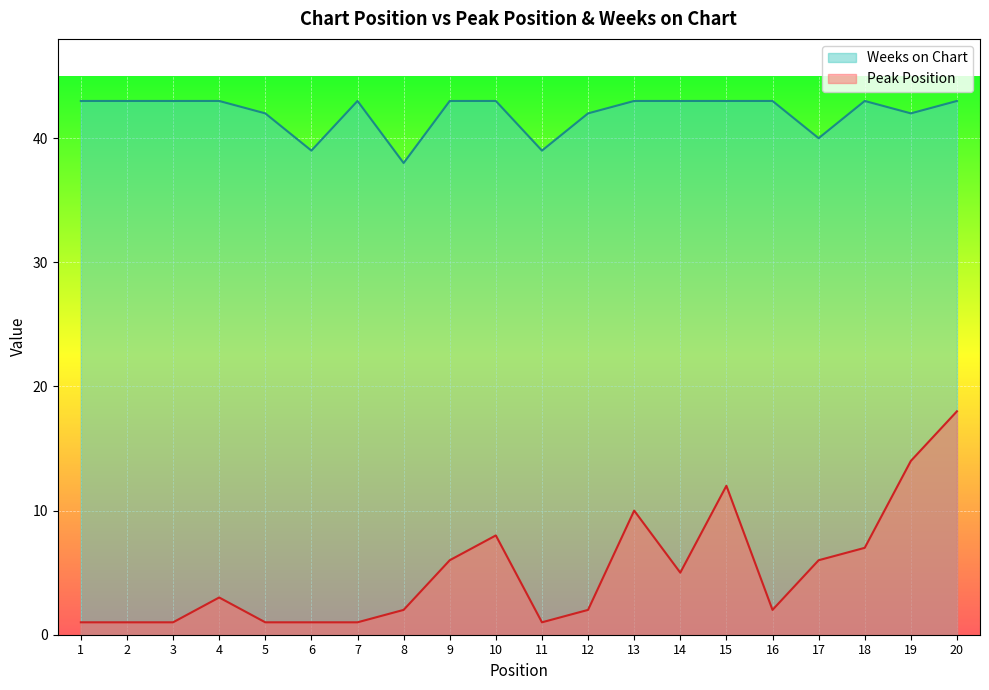

In Peak Position, how many points are higher than both neighbors (excluding endpoints)?

4